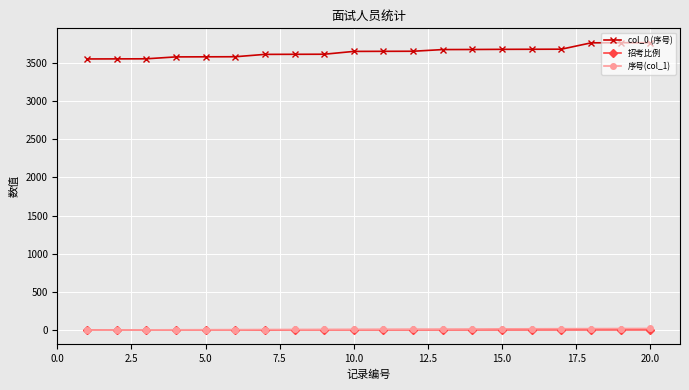

Count the number of categories in the chart.

20